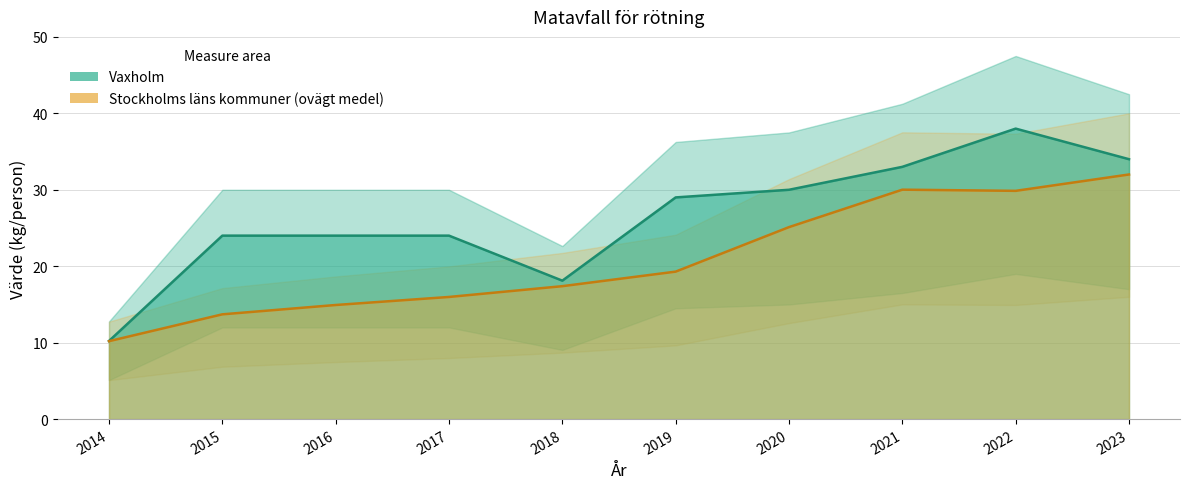

What are all the series names shown in the legend?

Vaxholm, Stockholms läns kommuner (ovägt medel)